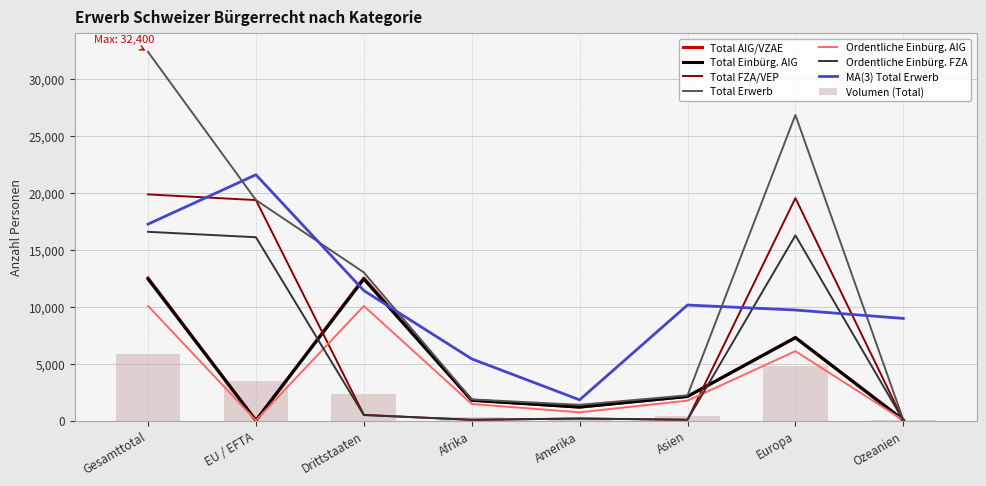

At how many categories does at least one series exceed 4043?

4